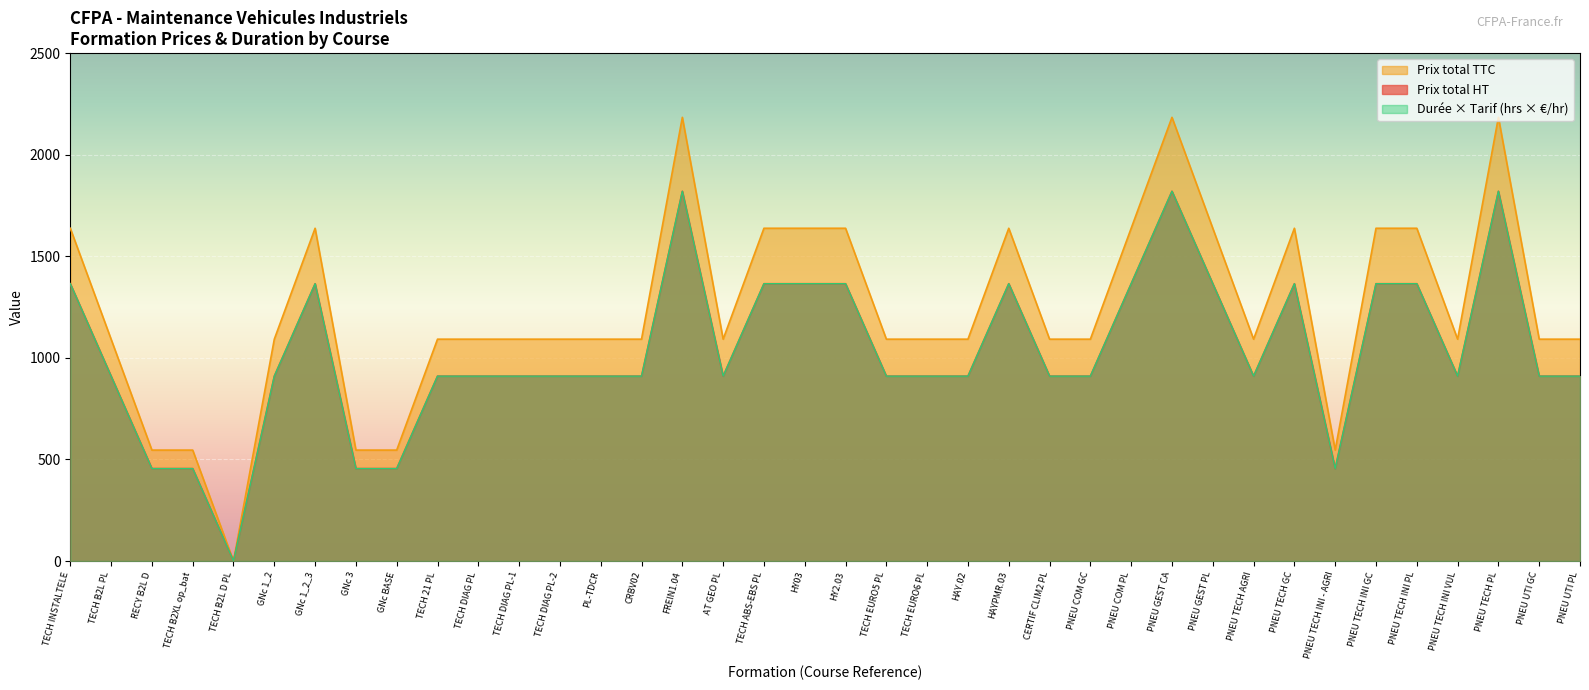

True or false: Duree heures and Prix total TTC cross at least once.

False